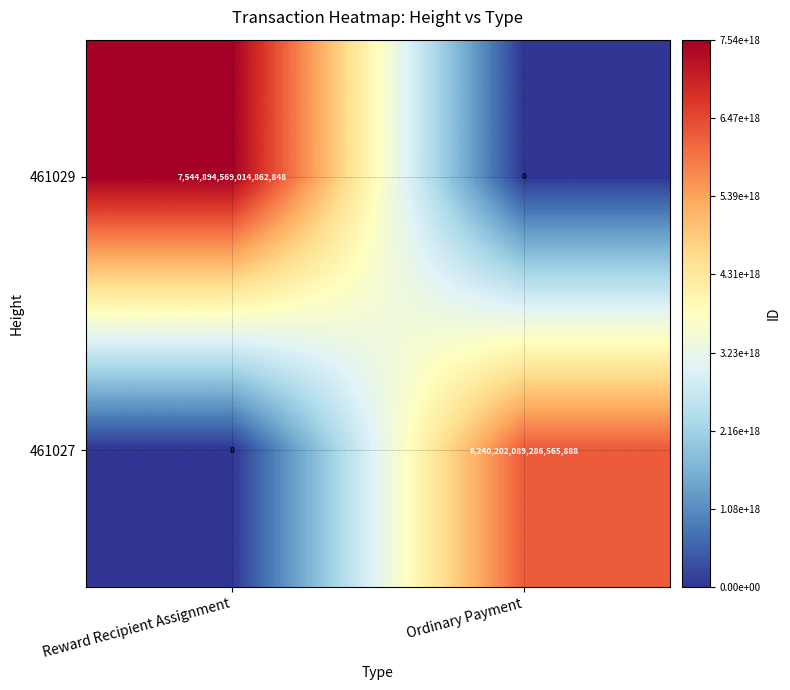

At which label is 461029 closest to 3772447284507431424?

Reward Recipient Assignment